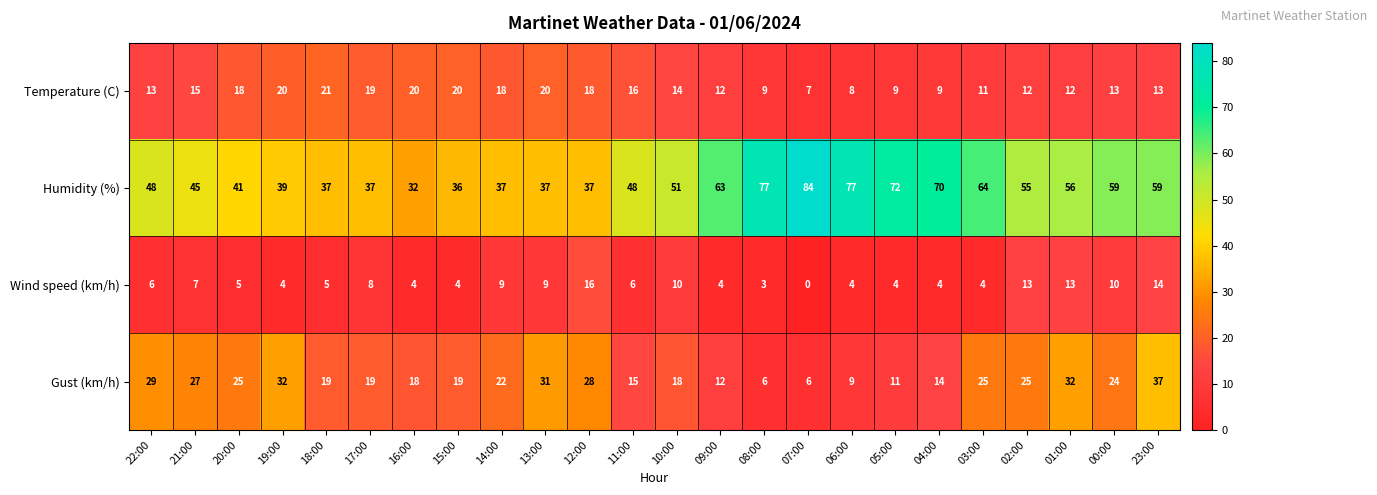

How many distinct data groups are displayed?

4